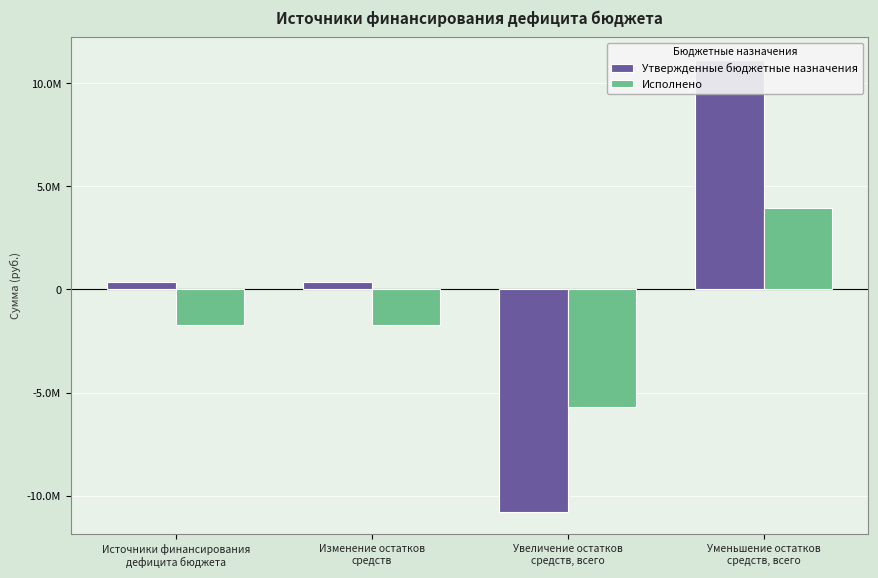

List the labels in order of Утвержденные бюджетные назначения value, smallest first.

Увеличение остатков
средств, всего, Источники финансирования
дефицита бюджета, Изменение остатков
средств, Уменьшение остатков
средств, всего